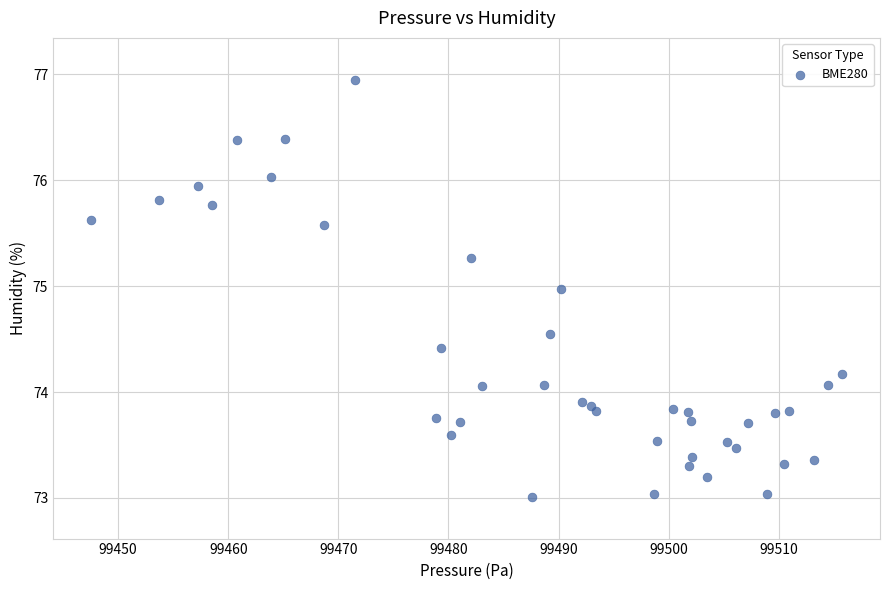

What is the range of X values (max minus min)?

68.3